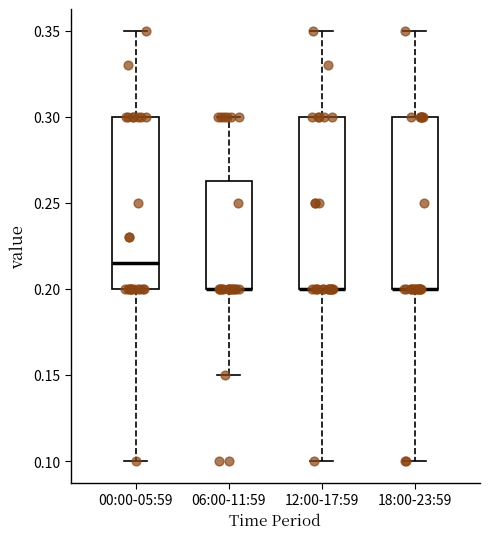

Reading left to right, read every box against the y-axis: the position of its median line, the range the box covers, and the ends of its whiskers. The values are not printed on the chart, so give them approximately, as read against the axis.

00:00-05:59: median 0.215, box 0.200 to 0.300, whiskers 0.100 to 0.350
06:00-11:59: median 0.200 (drawn on the box's lower edge), box 0.200 to 0.265, whiskers 0.150 to 0.300
12:00-17:59: median 0.200 (drawn on the box's lower edge), box 0.200 to 0.300, whiskers 0.100 to 0.350
18:00-23:59: median 0.200 (drawn on the box's lower edge), box 0.200 to 0.300, whiskers 0.100 to 0.350